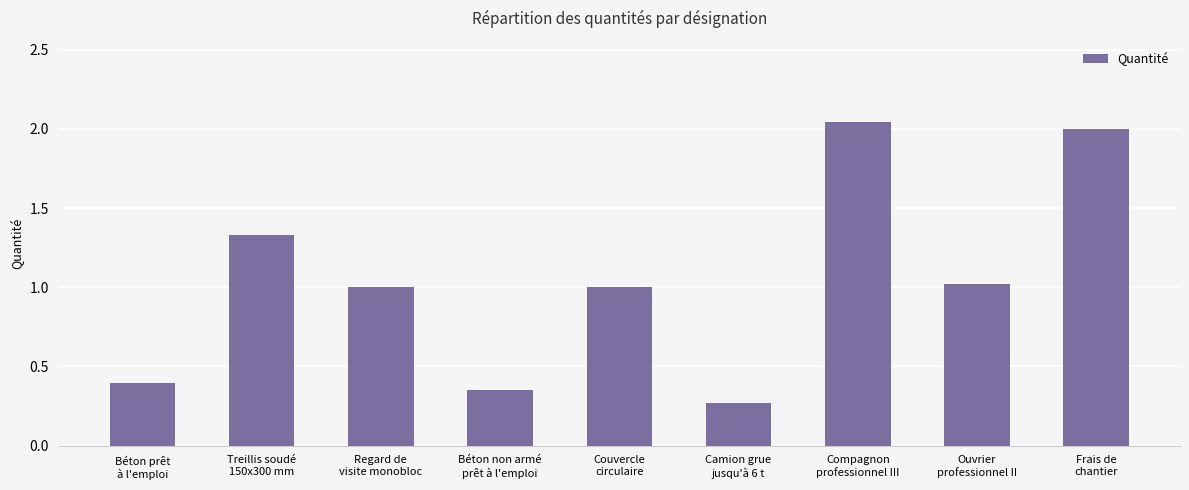

What is the difference between the maximum and minimum values?

1.8